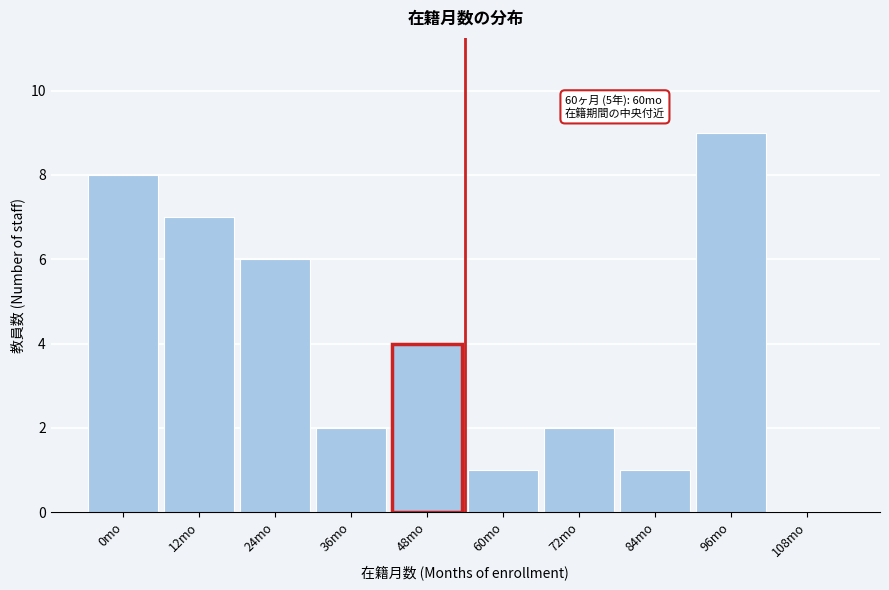

Reading right to left, transcribe all the data shown in this chart.

108mo=0	96mo=9	84mo=1	72mo=2	60mo=1	48mo=4	36mo=2	24mo=6	12mo=7	0mo=8